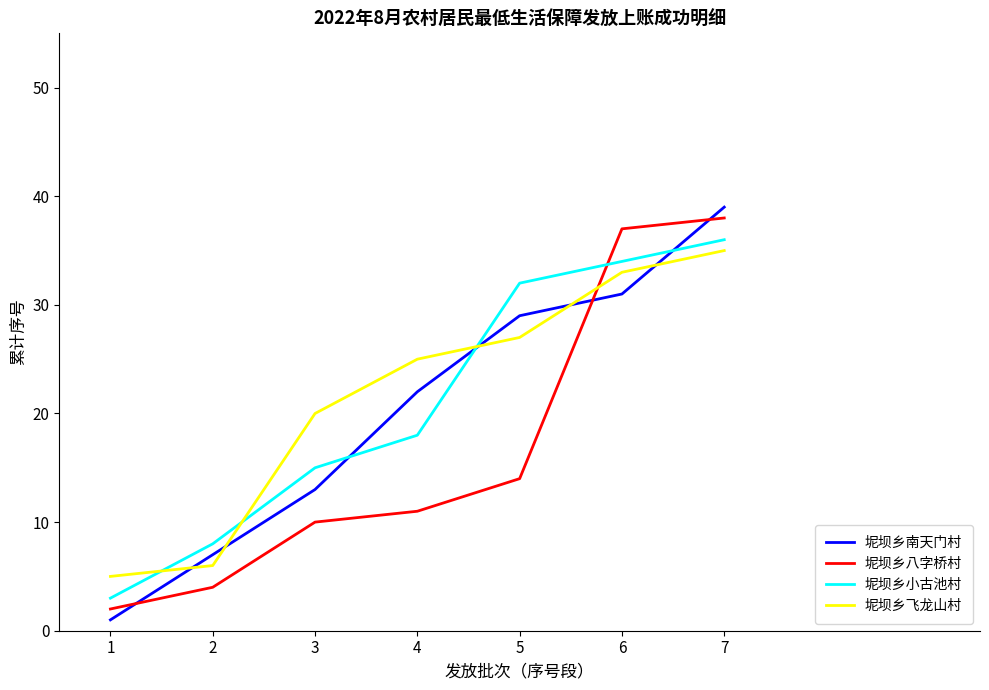

How many distinct data groups are displayed?

4